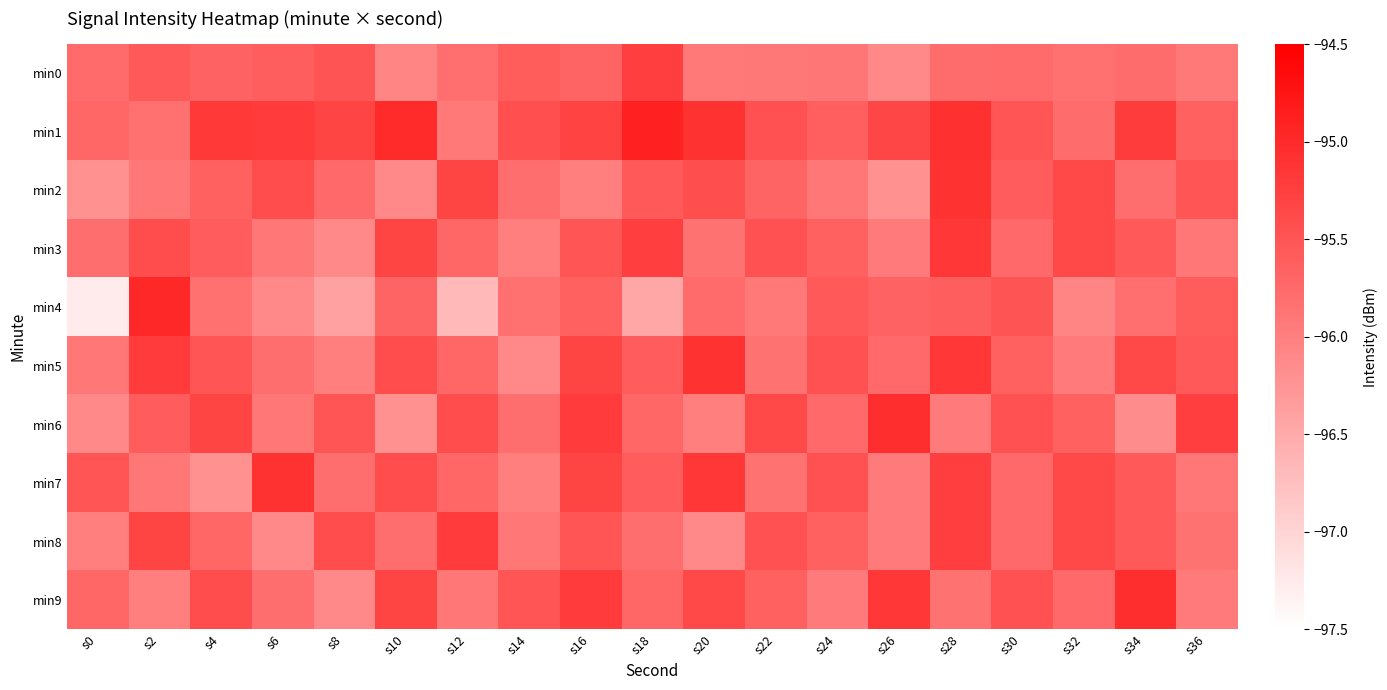

How many categories are shown in the chart?

19